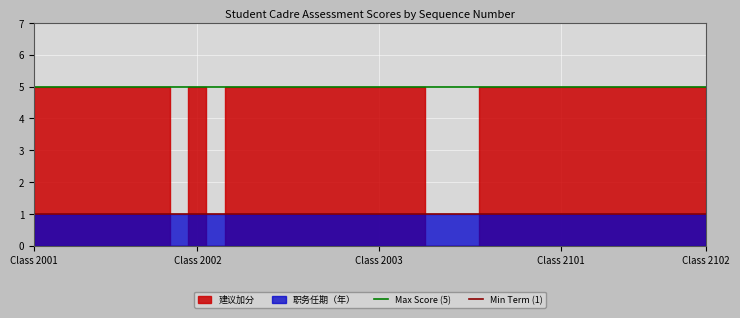

The Min Term (1) series shows 1 at Class 2001. True or false?

True